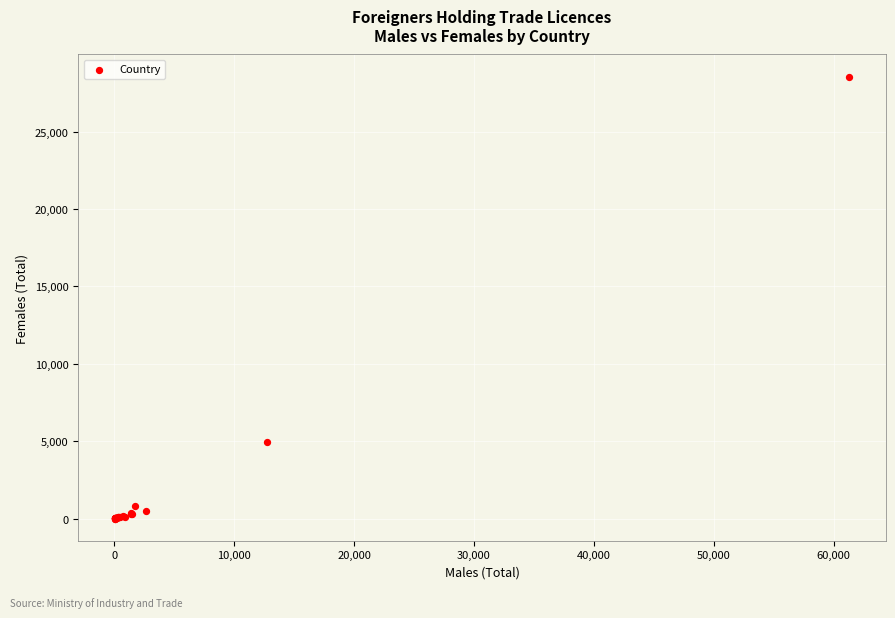

What Y value in the scatter plot is closest to 14281?

4957